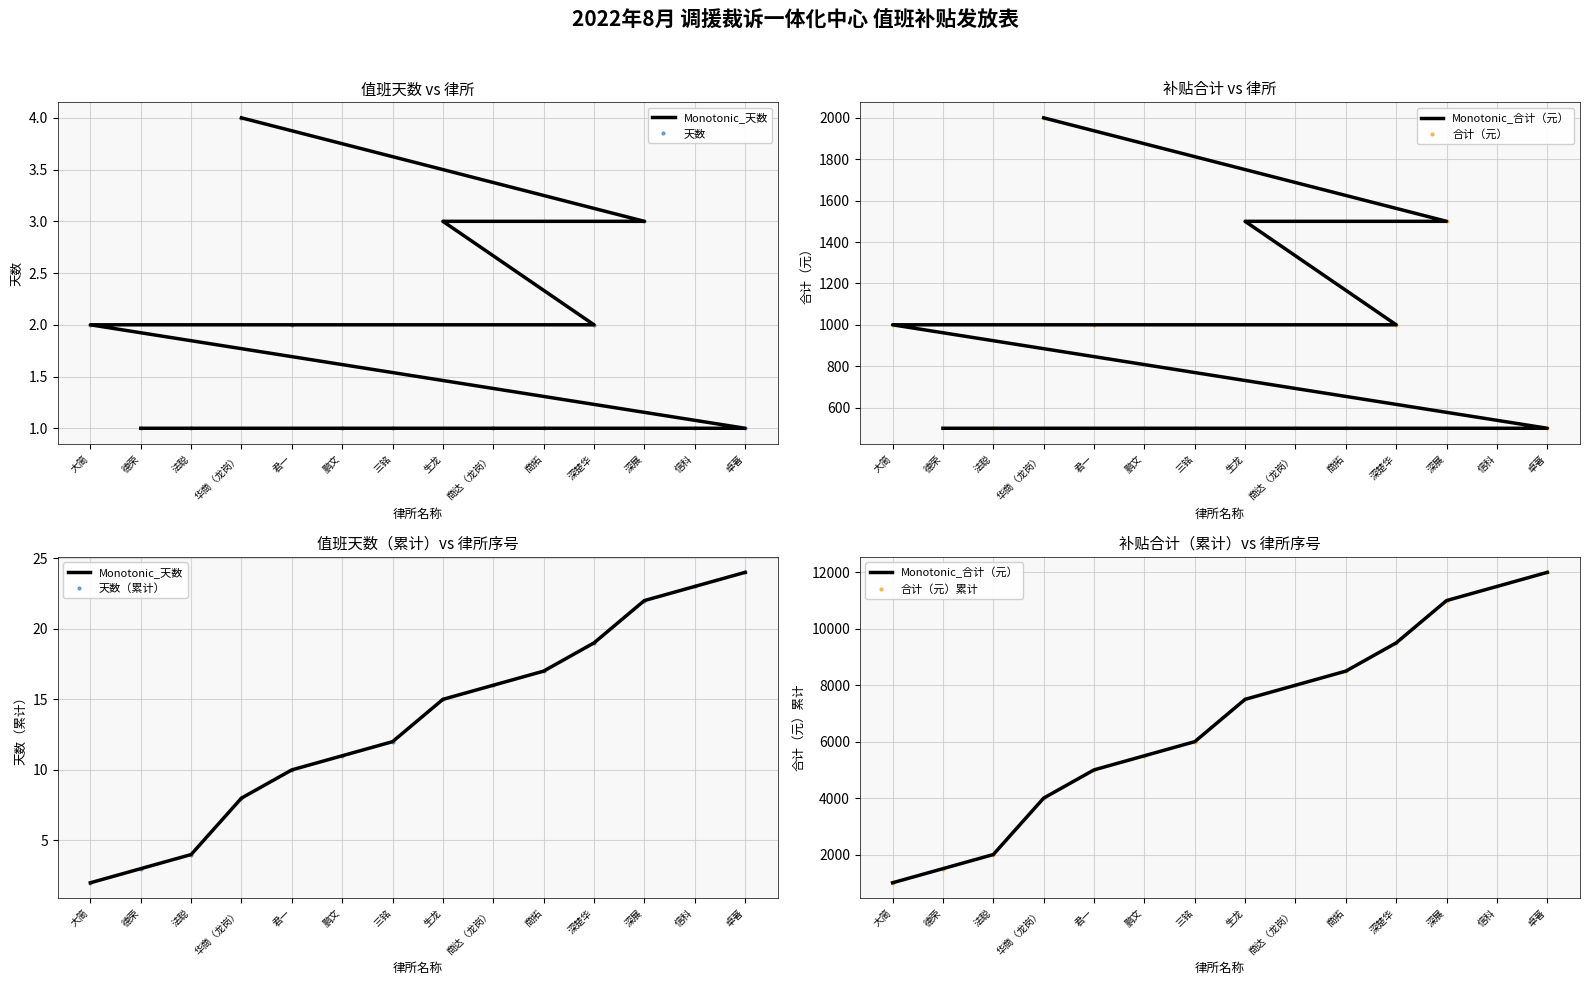

True or false: 天数 has a value of 0 at 德荣.

False